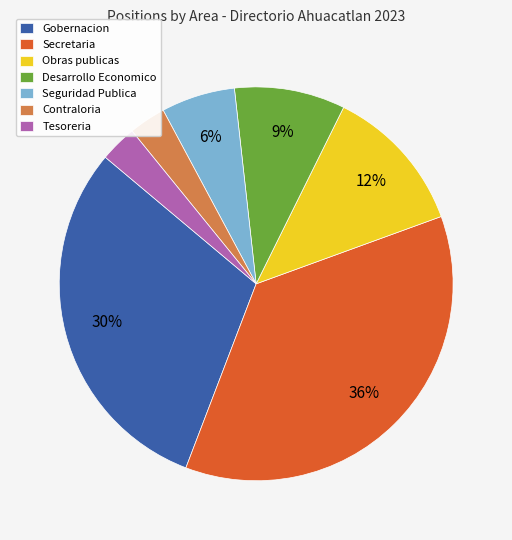

Does Contraloria represent more than half of the total?

No